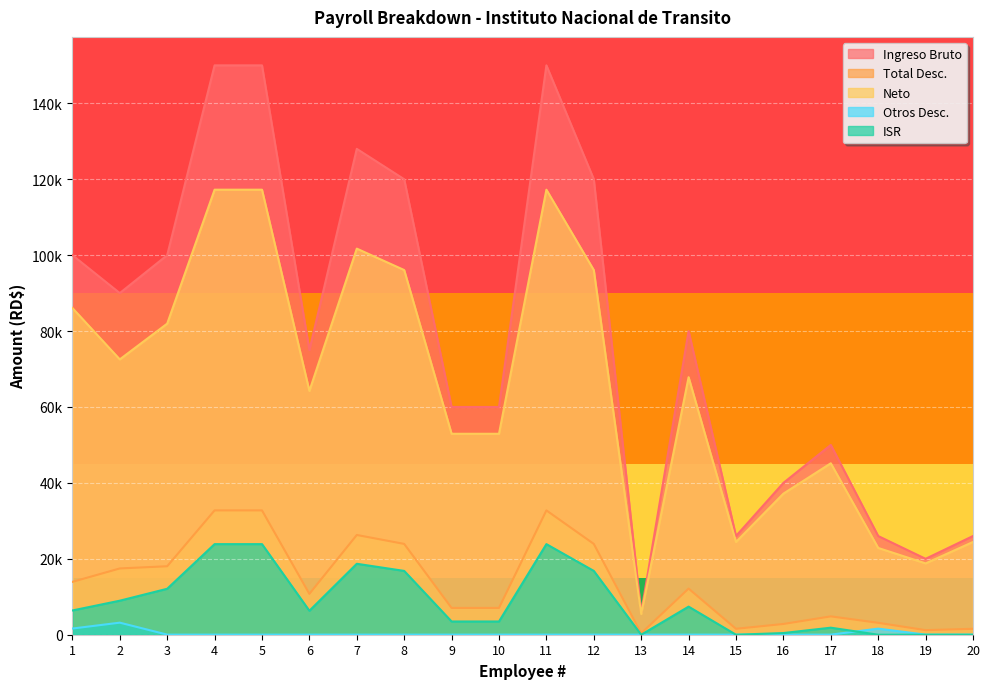

Where is the first local minimum for Total Desc.?

6